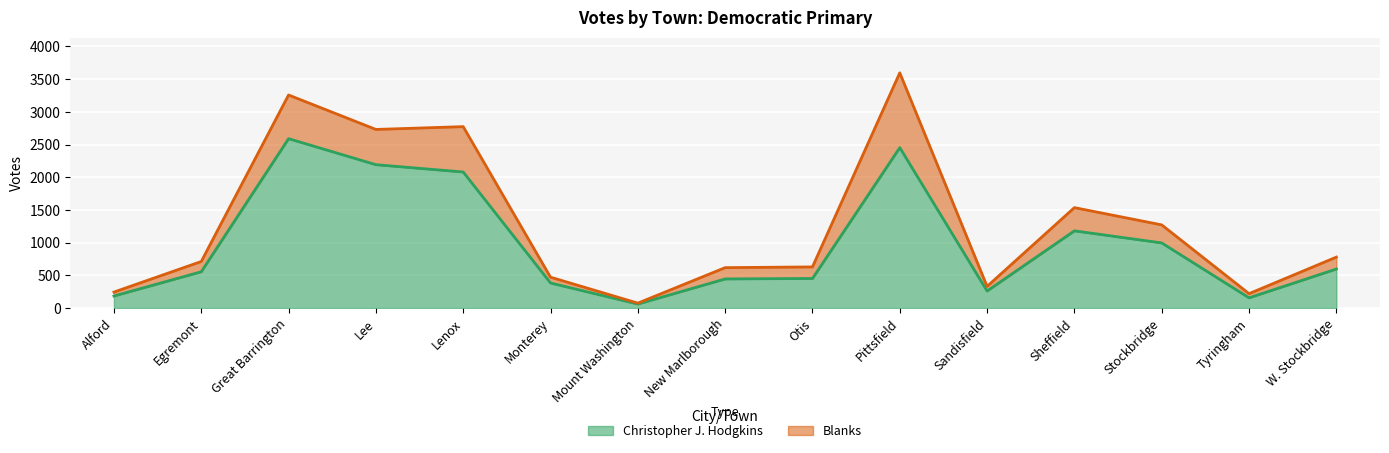

What is the change in value from Lee to Otis?

-1741